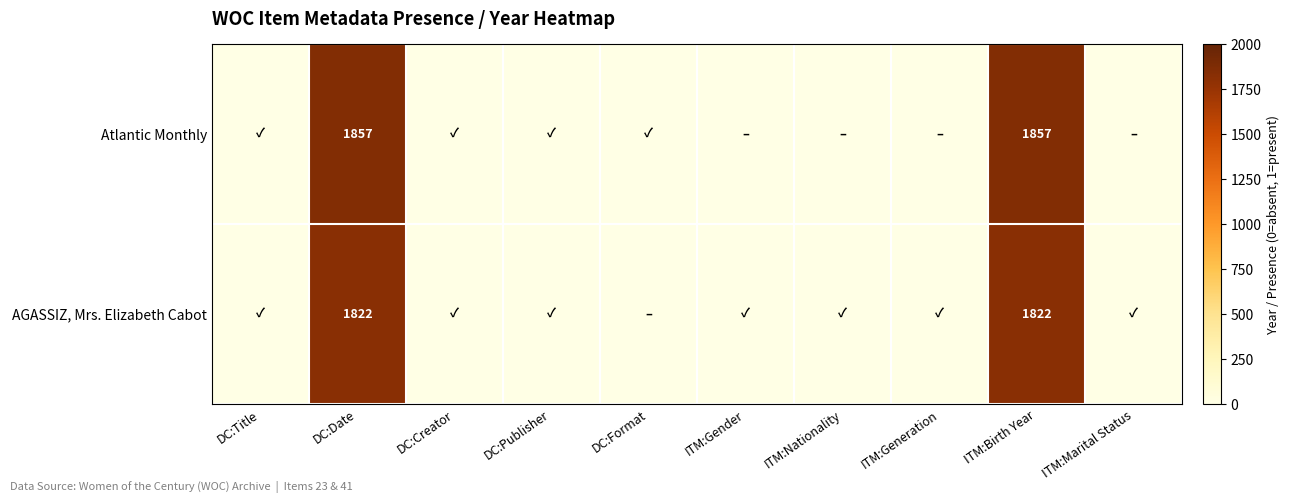

At DC:Date, list the series in order from largest to smallest.

Atlantic Monthly, AGASSIZ, Mrs. Elizabeth Cabot